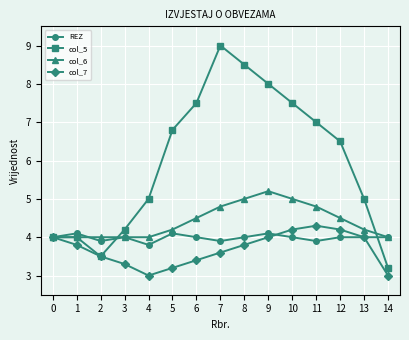

Reading left to right, extract all data points from this chart.

REZ: 4.0	4.1	3.9	4.0	3.8	4.1	4.0	3.9	4.0	4.1	4.0	3.9	4.0	4.0	4.0
col_5: 4.0	4.0	3.5	4.2	5.0	6.8	7.5	9.0	8.5	8.0	7.5	7.0	6.5	5.0	3.2
col_6: 4.0	4.0	4.0	4.0	4.0	4.2	4.5	4.8	5.0	5.2	5.0	4.8	4.5	4.2	4.0
col_7: 4.0	3.8	3.5	3.3	3.0	3.2	3.4	3.6	3.8	4.0	4.2	4.3	4.2	4.0	3.0